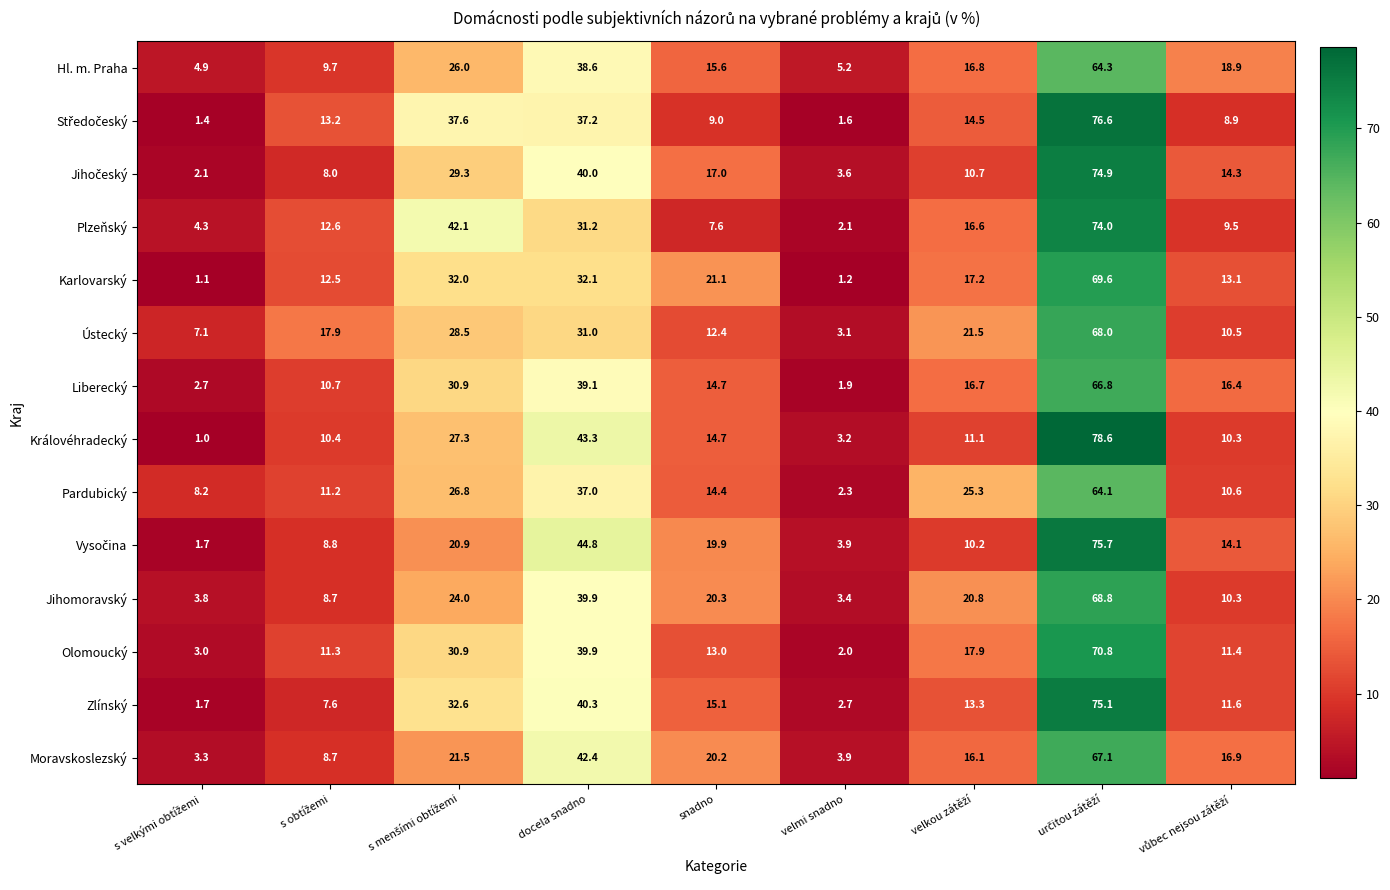

What is the total value across all series at velmi snadno?

40.1